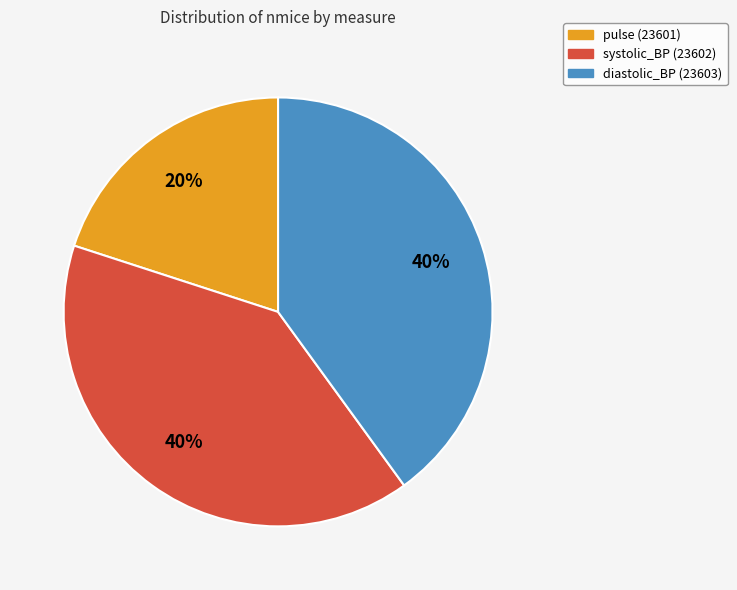

How many segments does this pie chart have?

3